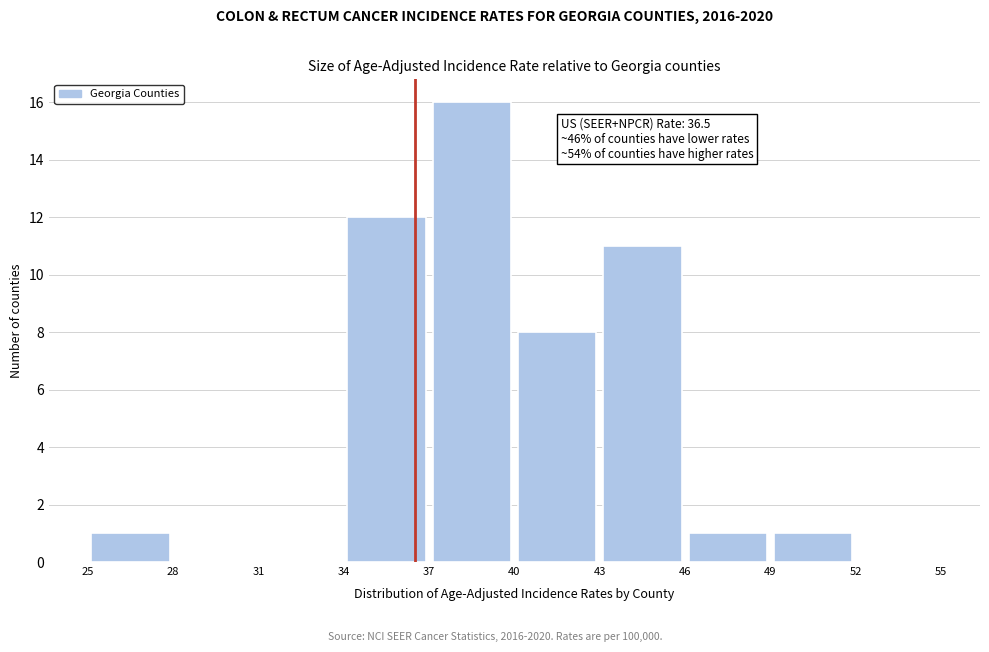

Over which range of the x-axis is the bar tallest?

37 to 40